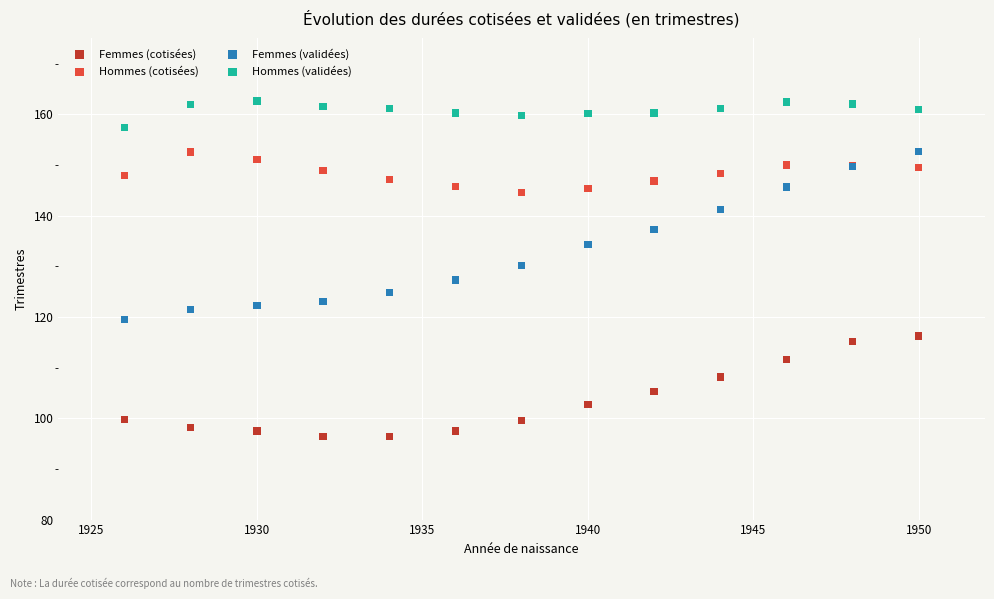

Which series contains the lowest Y value?

Femmes (cotisées)